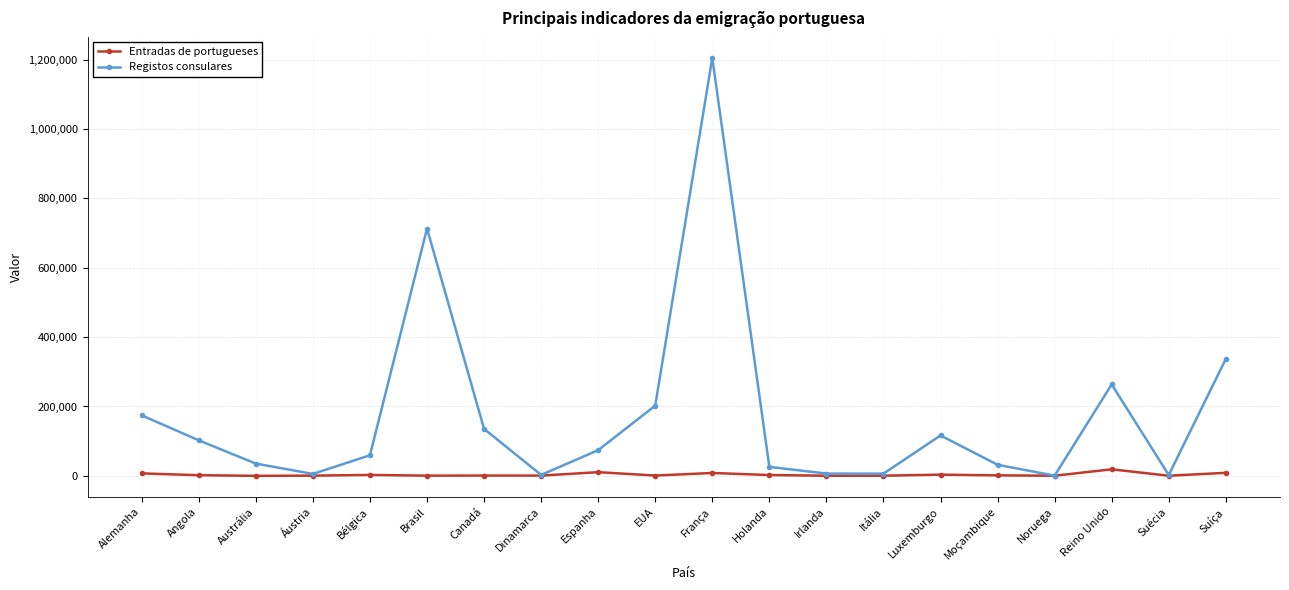

Rank the series at Reino Unido from highest to lowest value.

Registos consulares, Entradas de portugueses